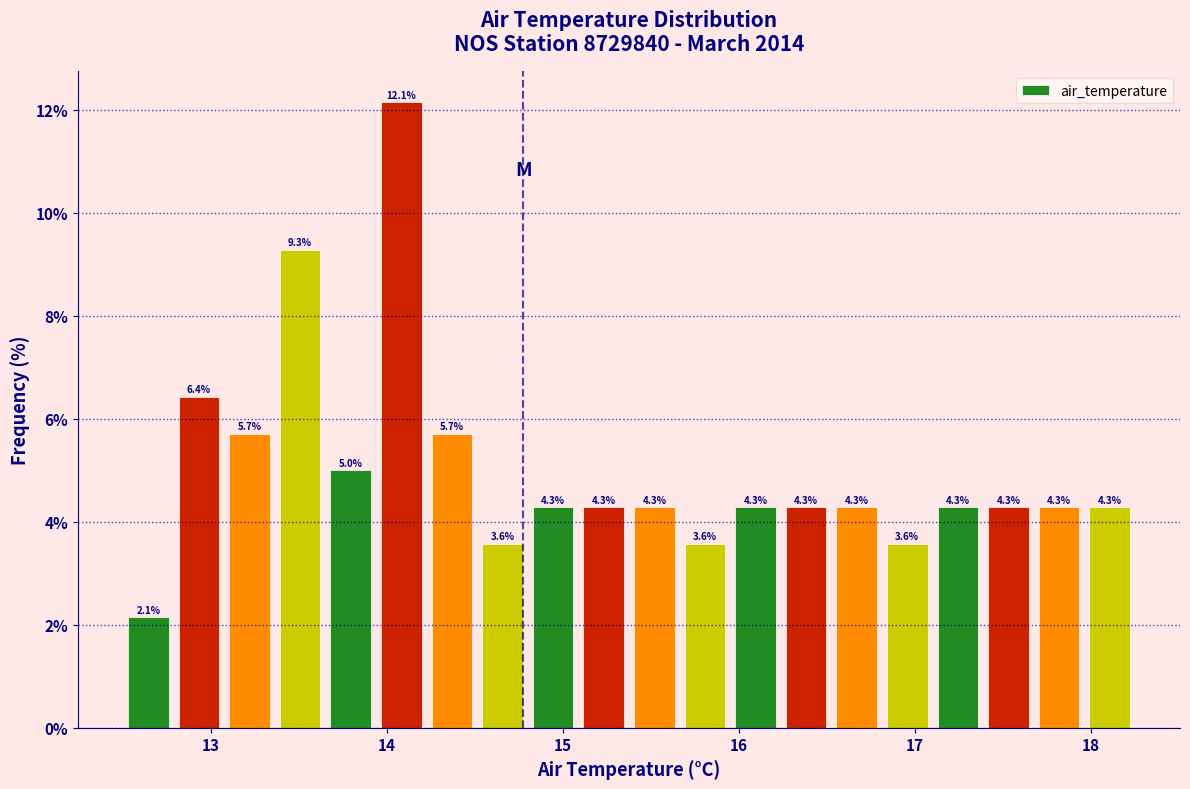

Around what value on the x-axis is the tallest bar? Give the approximate position of its centre, as read against the axis.

14.1